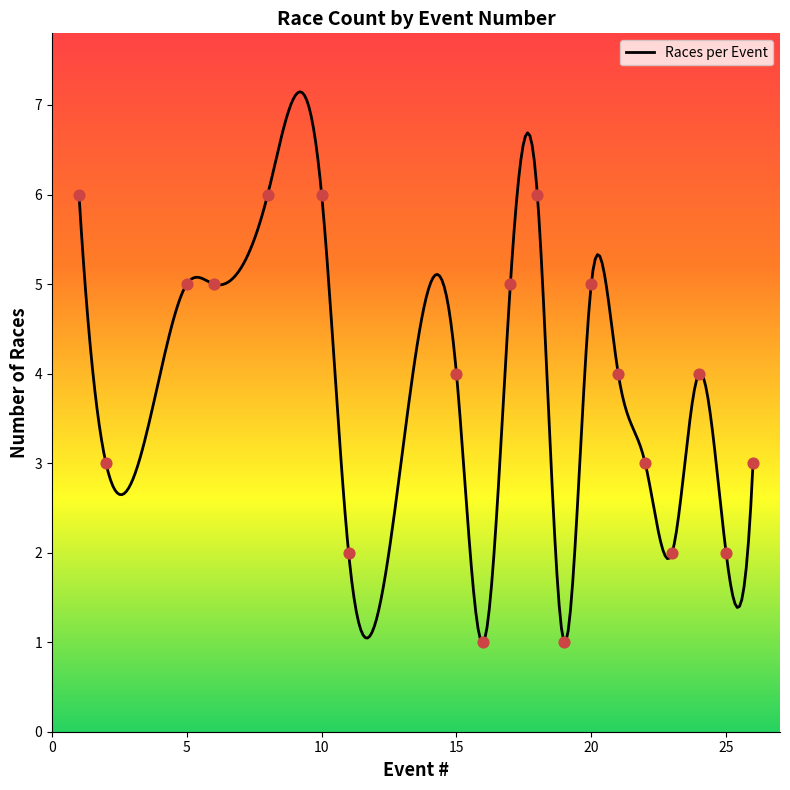

What is the change in value from 5 to 21?

-1